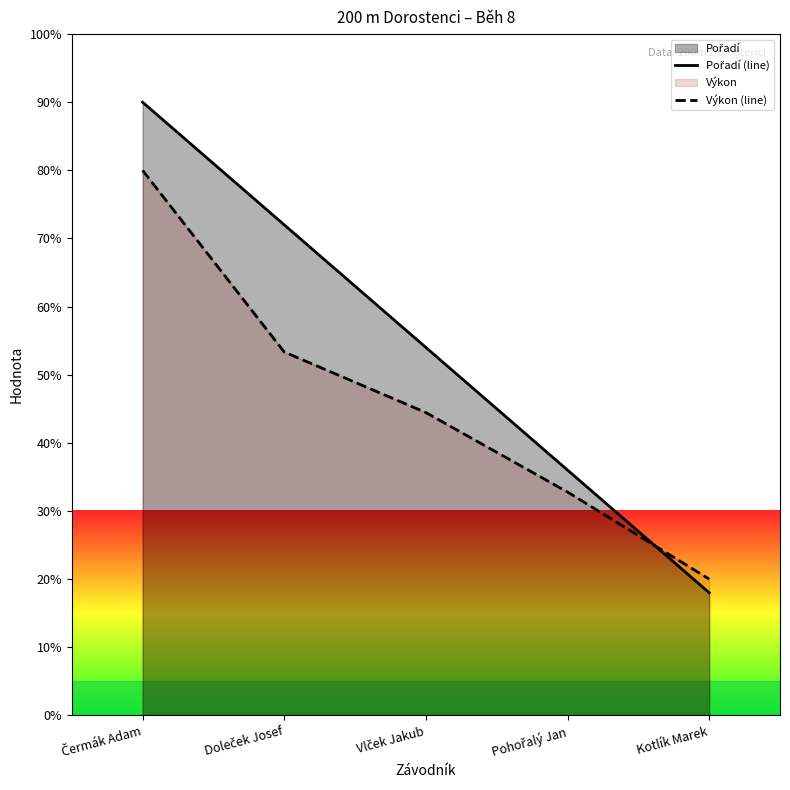

True or false: Pořadí (line) and Výkon (line) cross at least once.

True